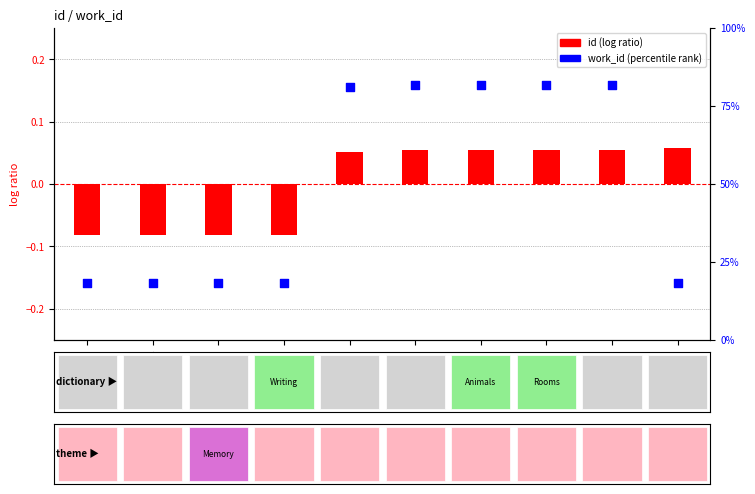

Between 10100 and 21646, which is larger?

21646